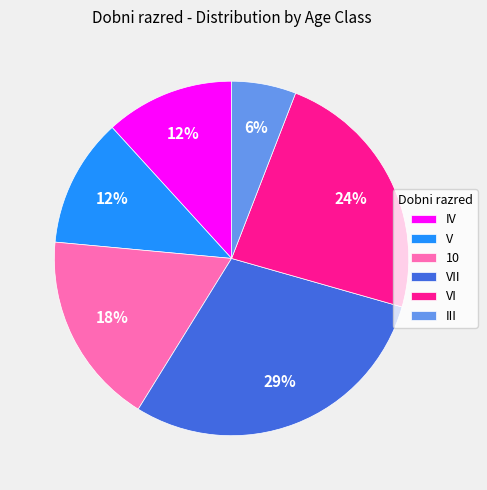

Between III and VII, which is larger?

VII